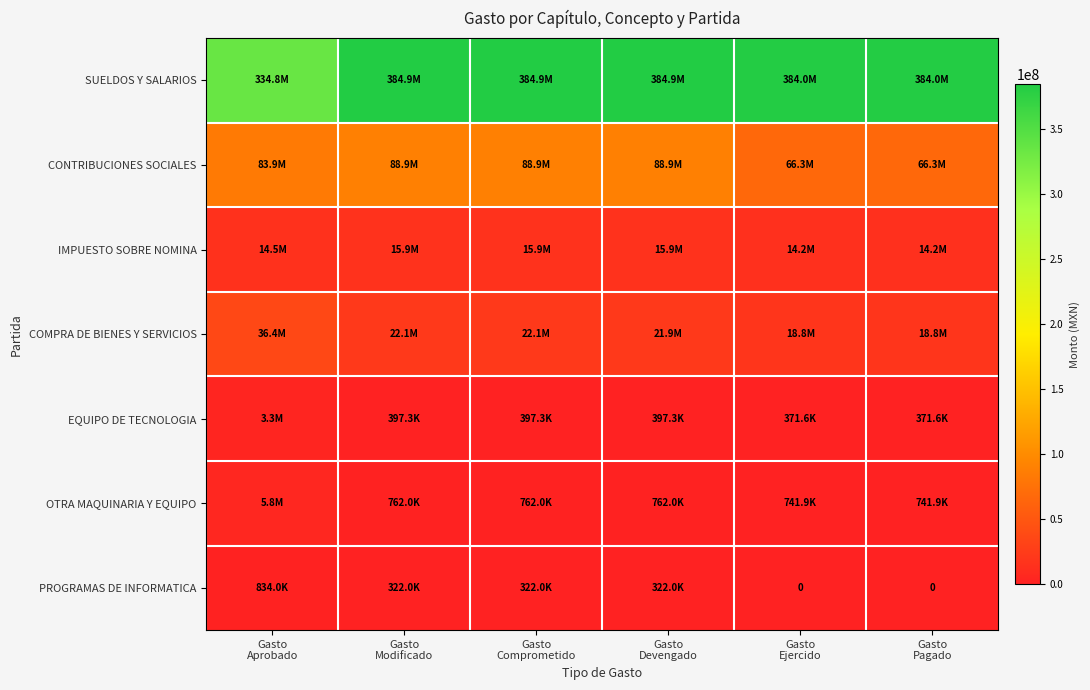

What is the sum of all COMPRA DE BIENES Y SERVICIOS values?

140126426.0